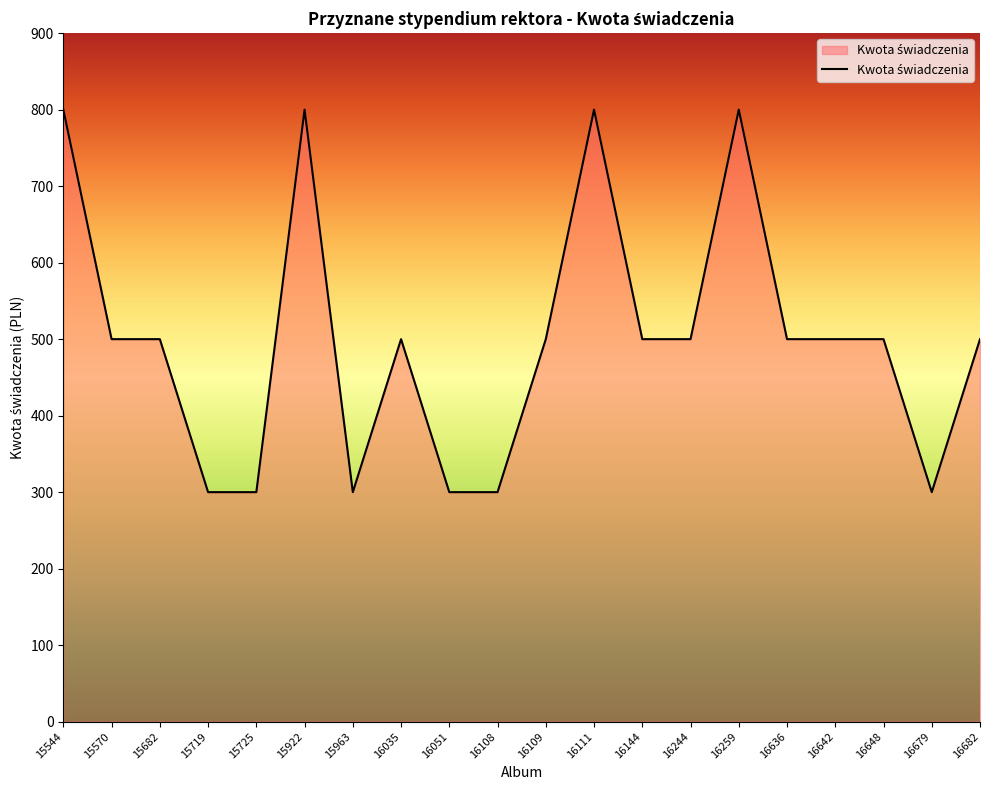

What is the difference between the values at 15570 and 16111?

300